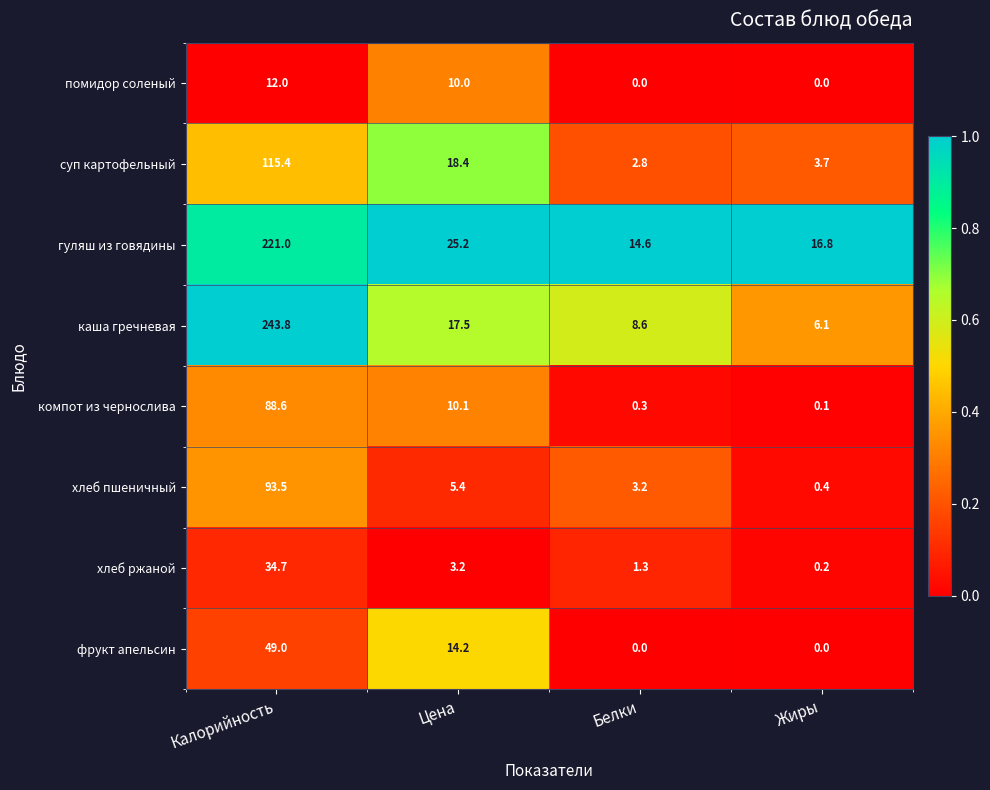

True or false: гуляш из говядины has a value of 16.8 at Жиры.

True